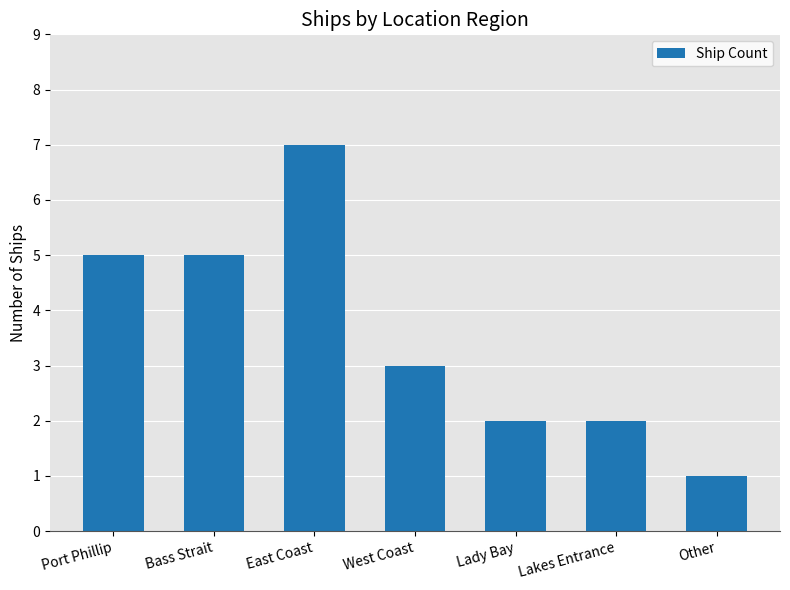

How many series are shown in this chart?

1